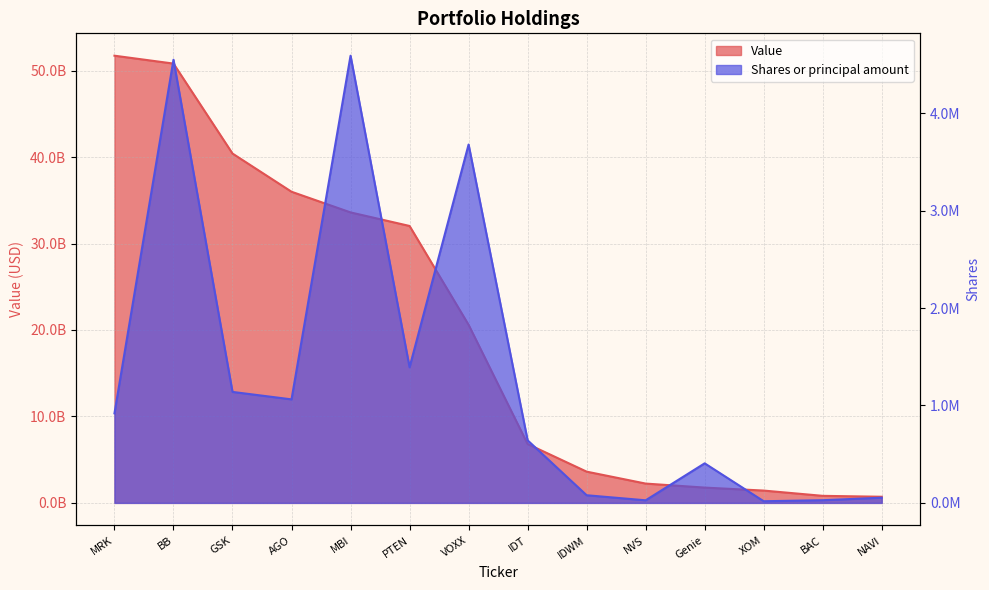

Count the number of data series in this chart.

2